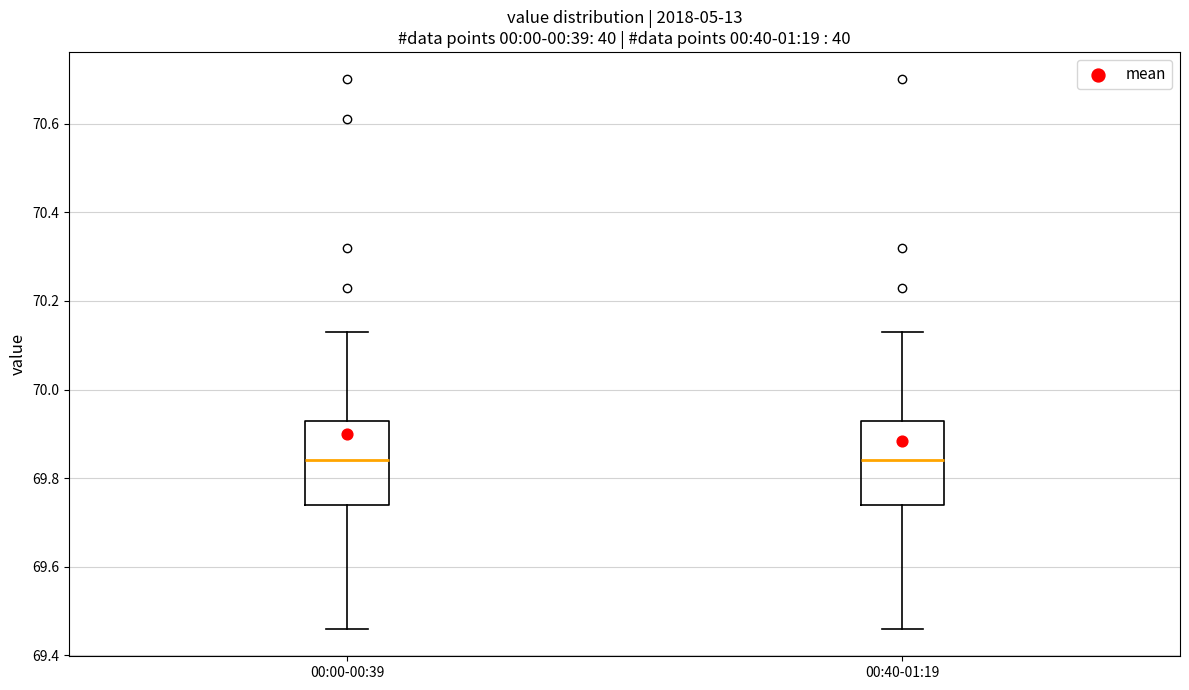

Reading left to right, read every box against the y-axis: the position of its median line, the range the box covers, and the ends of its whiskers. The values are not printed on the chart, so give them approximately, as read against the axis.

00:00-00:39: median 69.84, box 69.74 to 69.94, whiskers 69.46 to 70.14
00:40-01:19: median 69.84, box 69.74 to 69.94, whiskers 69.46 to 70.14